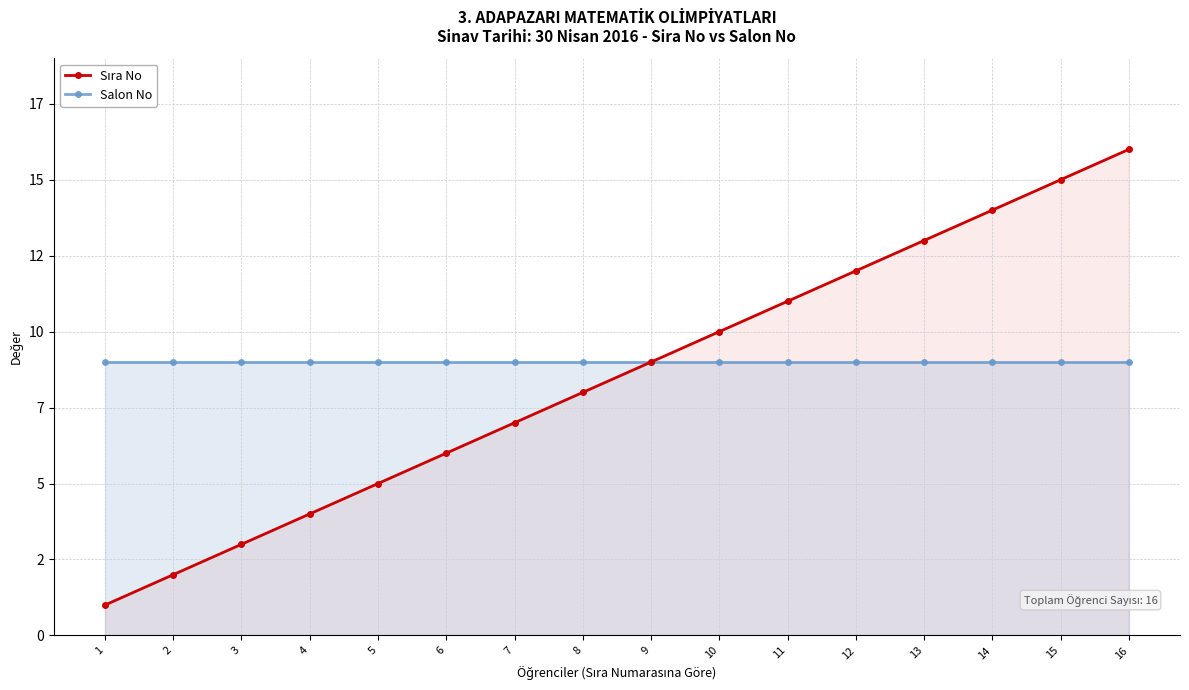

Reading left to right, list all the values displayed in this chart.

Sıra No: 1	2	3	4	5	6	7	8	9	10	11	12	13	14	15	16
Salon No: 9	9	9	9	9	9	9	9	9	9	9	9	9	9	9	9